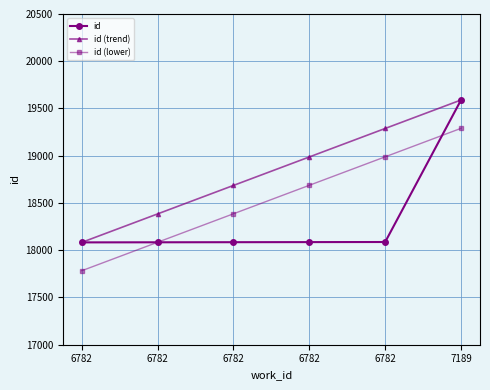

How many data points in id (trend) are above 18987?

3